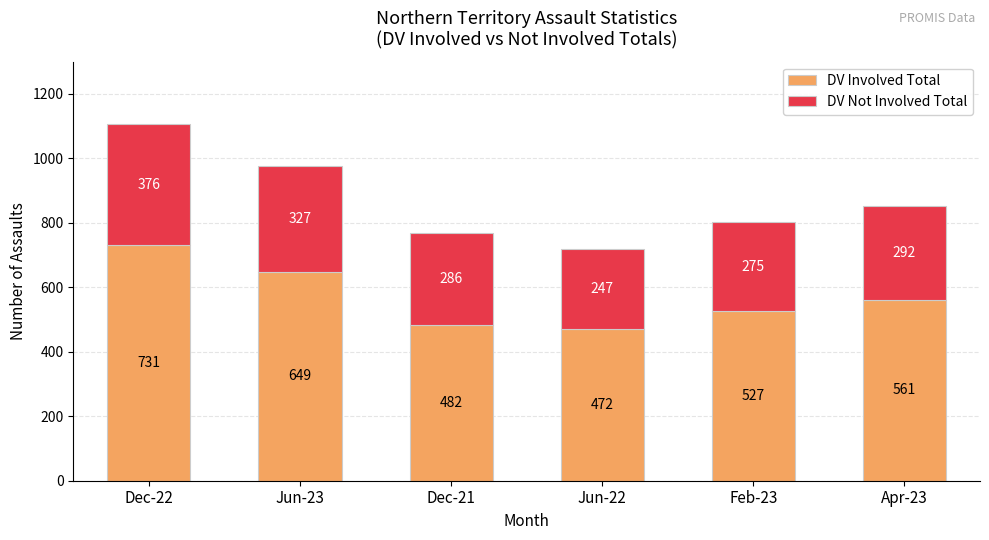

What are all the series names shown in the legend?

DV Involved Total, DV Not Involved Total